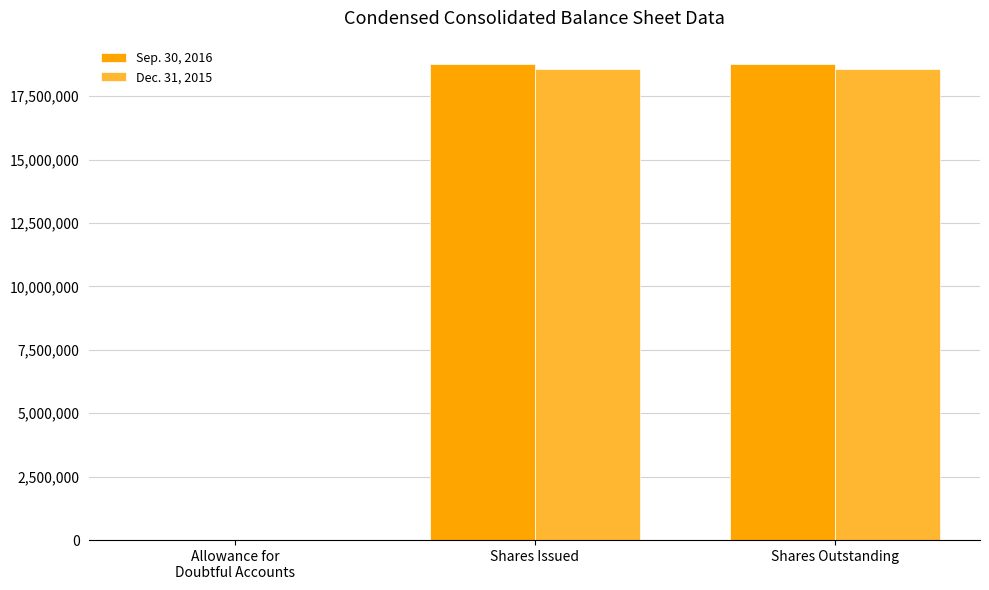

What is the maximum value for Sep. 30, 2016?

18754000